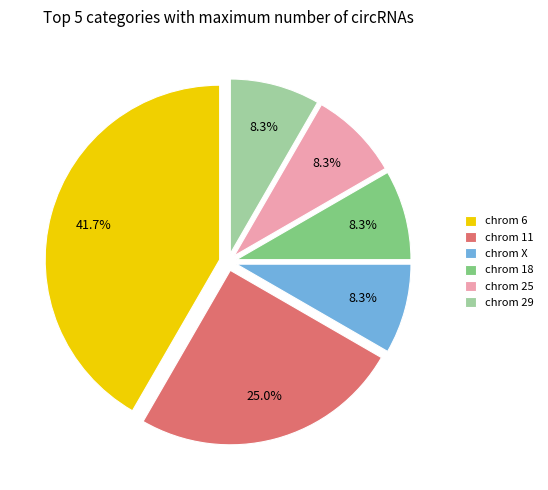

What is the largest slice in the pie chart?

chrom 6